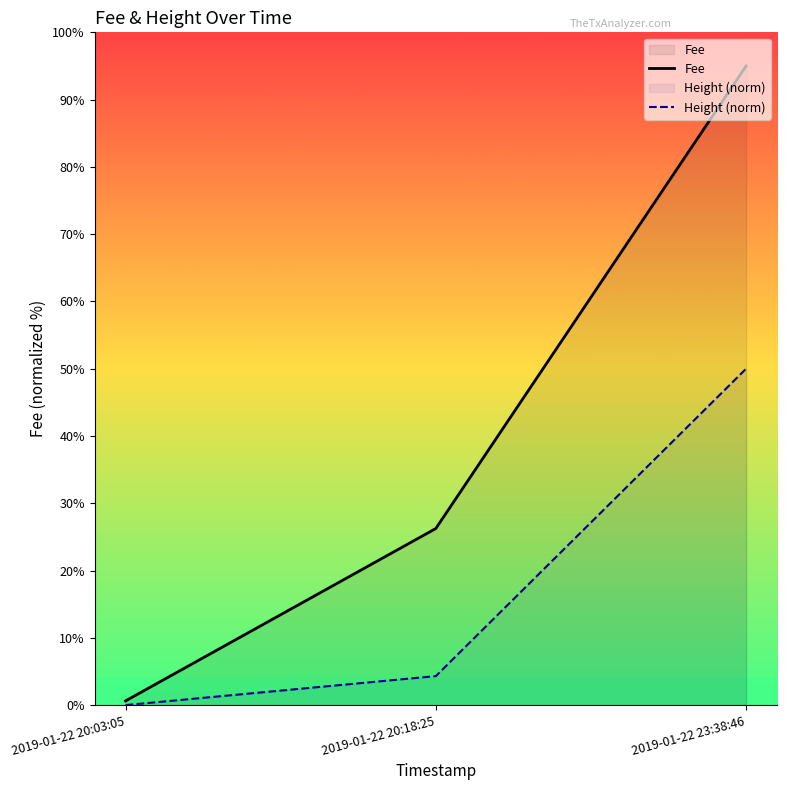

True or false: Fee has a value of 0.6 at 2019-01-22 20:03:05.

True